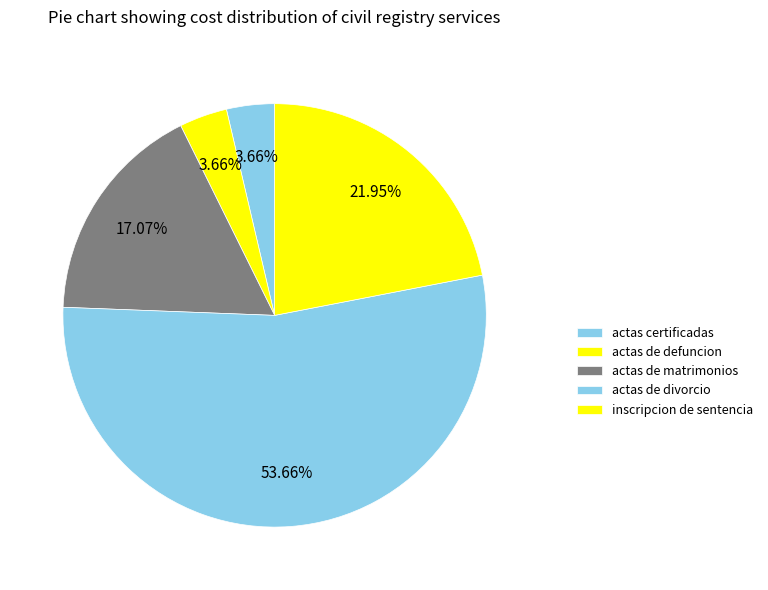

Count the number of slices in the pie.

5